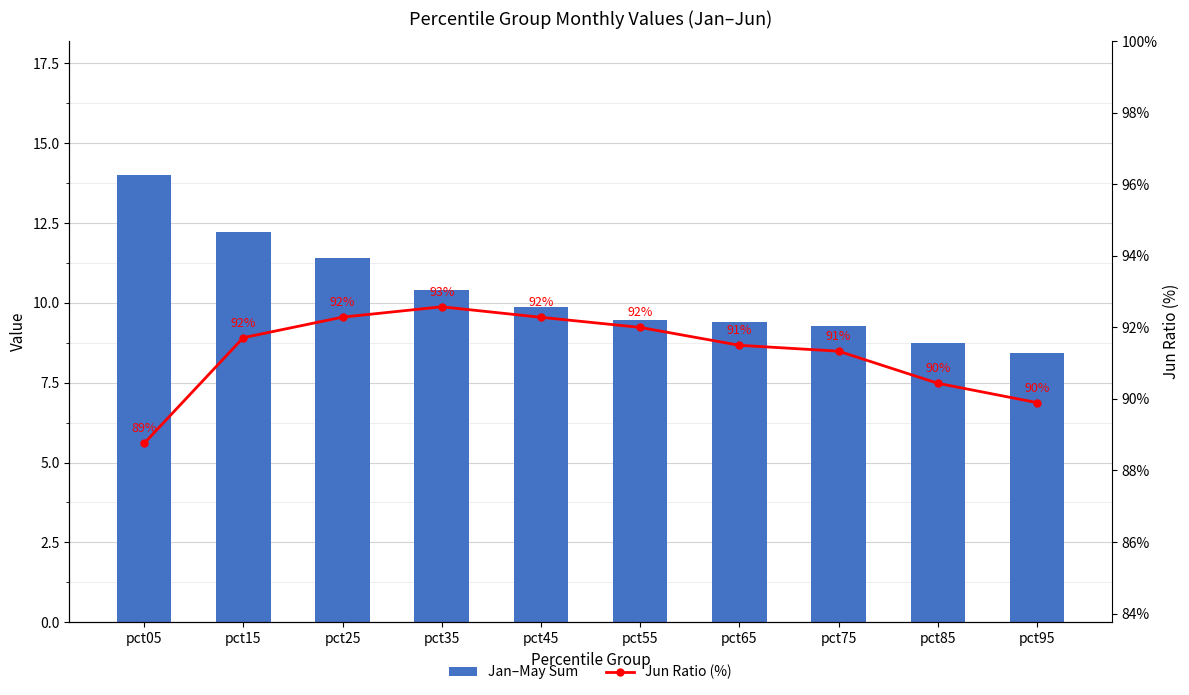

Which series has the largest total across all categories?

Jun Ratio (%)